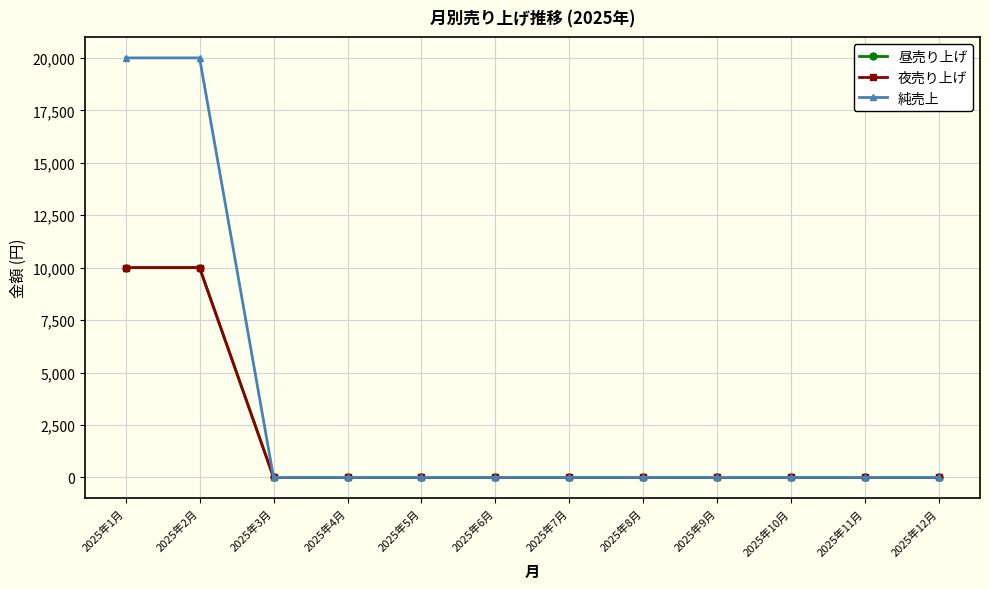

What is the sum of all 夜売り上げ values?

20000